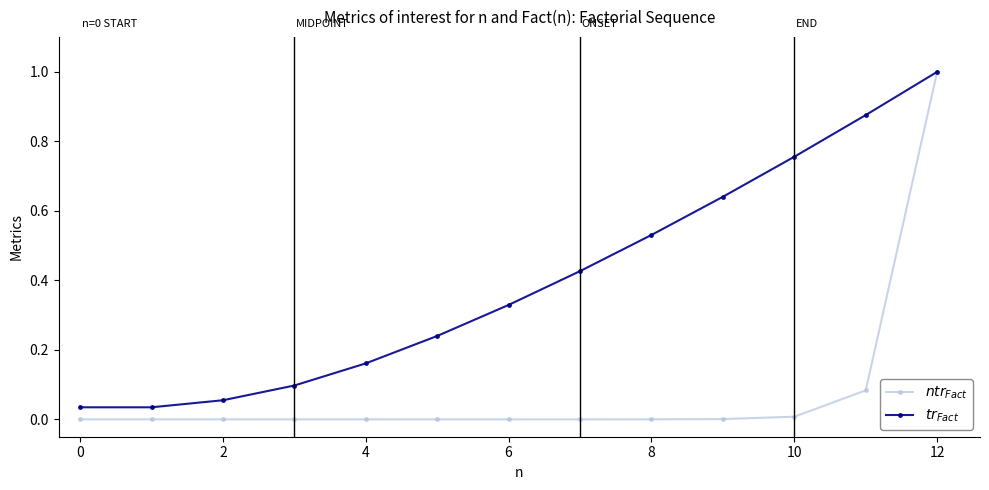

What is the greatest value displayed?

1.0